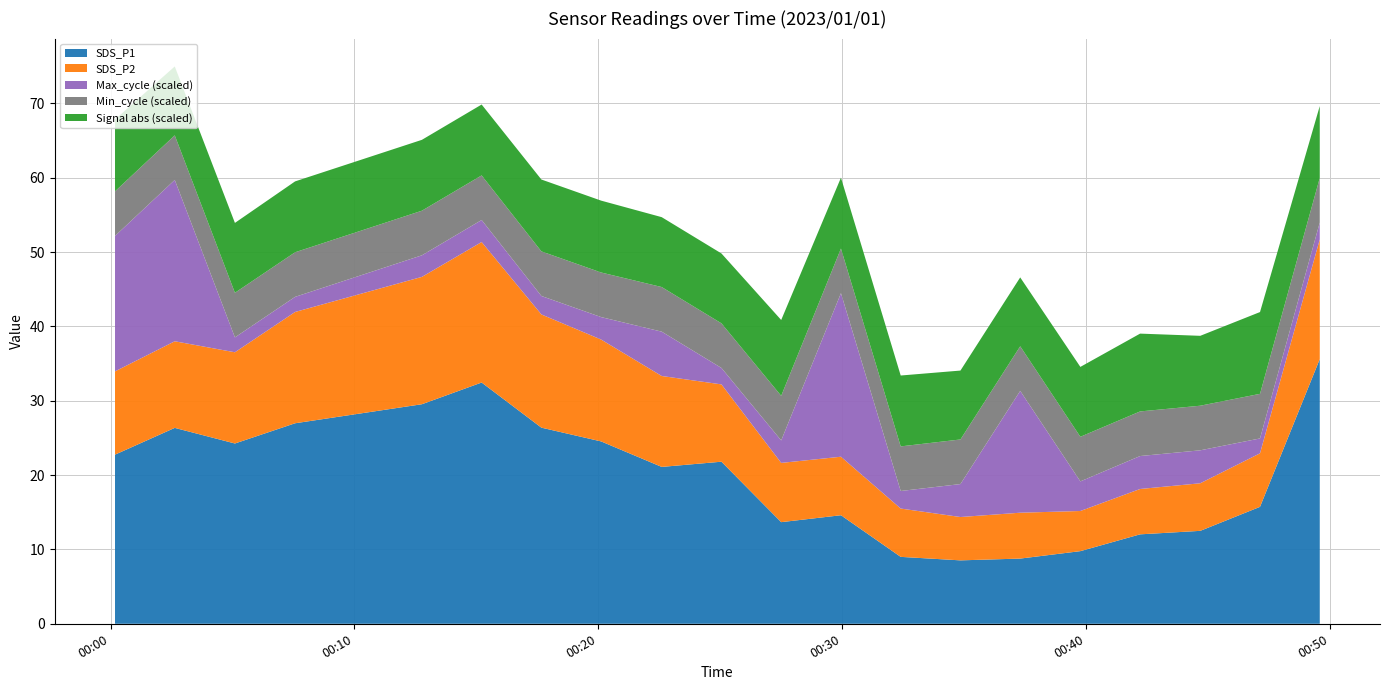

Reading right to left, extract all data points from this chart.

SDS_P1: 2023/01/01 00:49:35=35.6	2023/01/01 00:47:08=15.7	2023/01/01 00:44:41=12.5	2023/01/01 00:42:13=12.0	2023/01/01 00:39:46=9.8	2023/01/01 00:37:18=8.8	2023/01/01 00:34:51=8.5	2023/01/01 00:32:24=9.0	2023/01/01 00:29:57=14.6	2023/01/01 00:27:30=13.7	2023/01/01 00:25:03=21.8	2023/01/01 00:22:36=21.1	2023/01/01 00:20:07=24.5	2023/01/01 00:17:40=26.4	2023/01/01 00:15:13=32.5	2023/01/01 00:12:46=29.5	2023/01/01 00:07:34=27.0	2023/01/01 00:05:06=24.2	2023/01/01 00:02:38=26.4	2023/01/01 00:00:11=22.8
SDS_P2: 2023/01/01 00:49:35=16.1	2023/01/01 00:47:08=7.2	2023/01/01 00:44:41=6.4	2023/01/01 00:42:13=6.1	2023/01/01 00:39:46=5.4	2023/01/01 00:37:18=6.2	2023/01/01 00:34:51=5.8	2023/01/01 00:32:24=6.5	2023/01/01 00:29:57=7.9	2023/01/01 00:27:30=8.0	2023/01/01 00:25:03=10.4	2023/01/01 00:22:36=12.2	2023/01/01 00:20:07=13.7	2023/01/01 00:17:40=15.2	2023/01/01 00:15:13=18.9	2023/01/01 00:12:46=17.1	2023/01/01 00:07:34=15.0	2023/01/01 00:05:06=12.3	2023/01/01 00:02:38=11.7	2023/01/01 00:00:11=11.2
Min_cycle: 2023/01/01 00:49:35=28.0	2023/01/01 00:47:08=28.0	2023/01/01 00:44:41=28.0	2023/01/01 00:42:13=28.0	2023/01/01 00:39:46=28.0	2023/01/01 00:37:18=28.0	2023/01/01 00:34:51=28.0	2023/01/01 00:32:24=28.0	2023/01/01 00:29:57=28.0	2023/01/01 00:27:30=28.0	2023/01/01 00:25:03=28.0	2023/01/01 00:22:36=28.0	2023/01/01 00:20:07=28.0	2023/01/01 00:17:40=28.0	2023/01/01 00:15:13=28.0	2023/01/01 00:12:46=28.0	2023/01/01 00:07:34=28.0	2023/01/01 00:05:06=28.0	2023/01/01 00:02:38=28.0	2023/01/01 00:00:11=28.0
Max_cycle: 2023/01/01 00:49:35=20208.0	2023/01/01 00:47:08=20199.0	2023/01/01 00:44:41=20280.0	2023/01/01 00:42:13=20280.0	2023/01/01 00:39:46=20265.0	2023/01/01 00:37:18=20678.0	2023/01/01 00:34:51=20280.0	2023/01/01 00:32:24=20211.0	2023/01/01 00:29:57=20865.0	2023/01/01 00:27:30=20233.0	2023/01/01 00:25:03=20206.0	2023/01/01 00:22:36=20331.0	2023/01/01 00:20:07=20233.0	2023/01/01 00:17:40=20215.0	2023/01/01 00:15:13=20231.0	2023/01/01 00:12:46=20229.0	2023/01/01 00:07:34=20200.0	2023/01/01 00:05:06=20199.0	2023/01/01 00:02:38=20855.0	2023/01/01 00:00:11=20739.0
Signal: 2023/01/01 00:49:35=-65.0	2023/01/01 00:47:08=-75.0	2023/01/01 00:44:41=-63.0	2023/01/01 00:42:13=-71.0	2023/01/01 00:39:46=-63.0	2023/01/01 00:37:18=-62.0	2023/01/01 00:34:51=-62.0	2023/01/01 00:32:24=-64.0	2023/01/01 00:29:57=-64.0	2023/01/01 00:27:30=-69.0	2023/01/01 00:25:03=-63.0	2023/01/01 00:22:36=-63.0	2023/01/01 00:20:07=-65.0	2023/01/01 00:17:40=-65.0	2023/01/01 00:15:13=-64.0	2023/01/01 00:12:46=-64.0	2023/01/01 00:07:34=-64.0	2023/01/01 00:05:06=-63.0	2023/01/01 00:02:38=-62.0	2023/01/01 00:00:11=-65.0